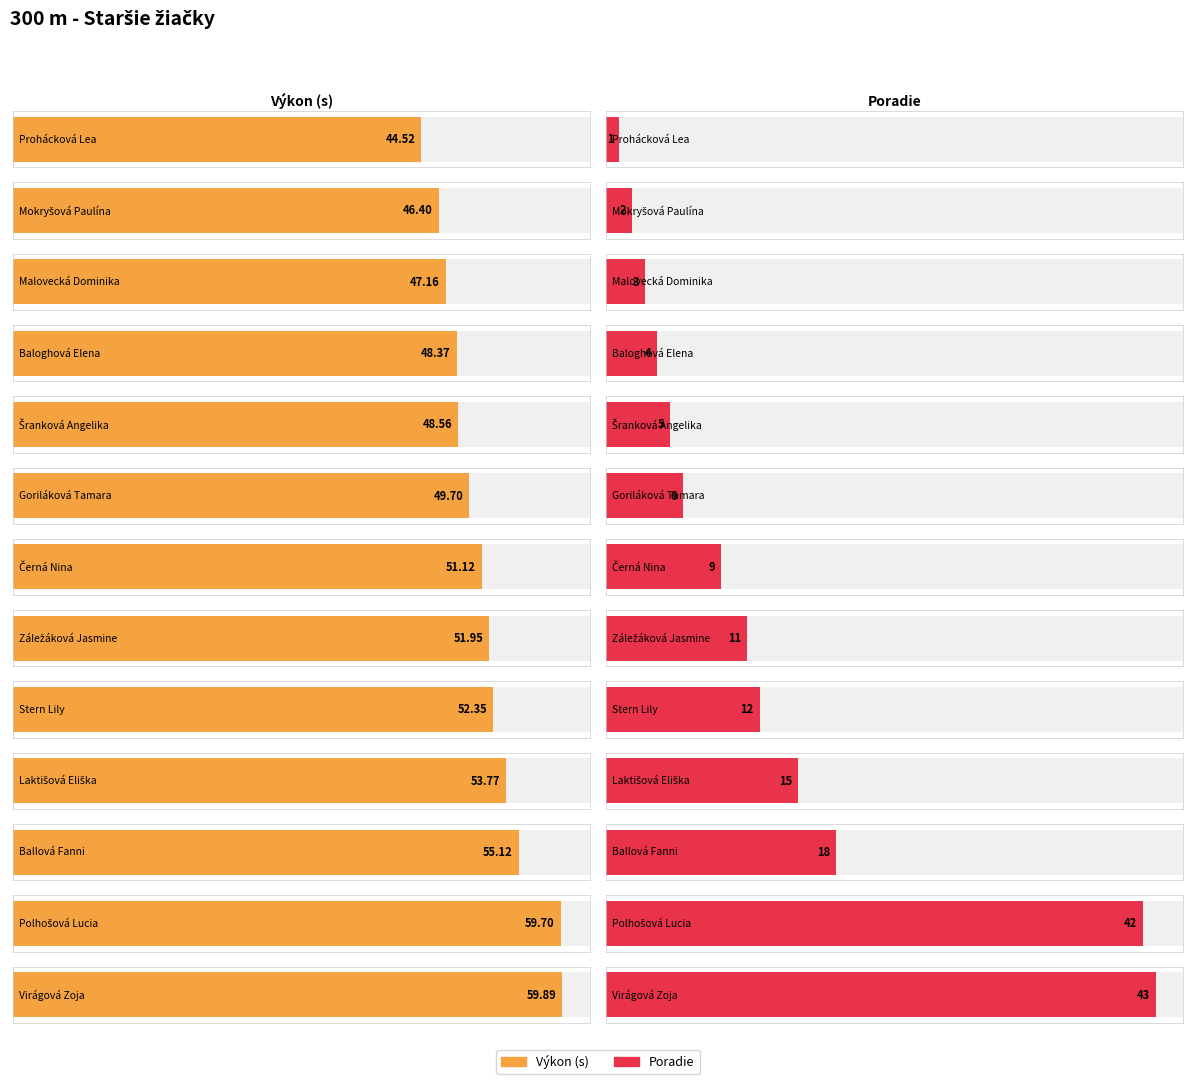

List the series in order of their peak value, lowest first.

Poradie, Výkon